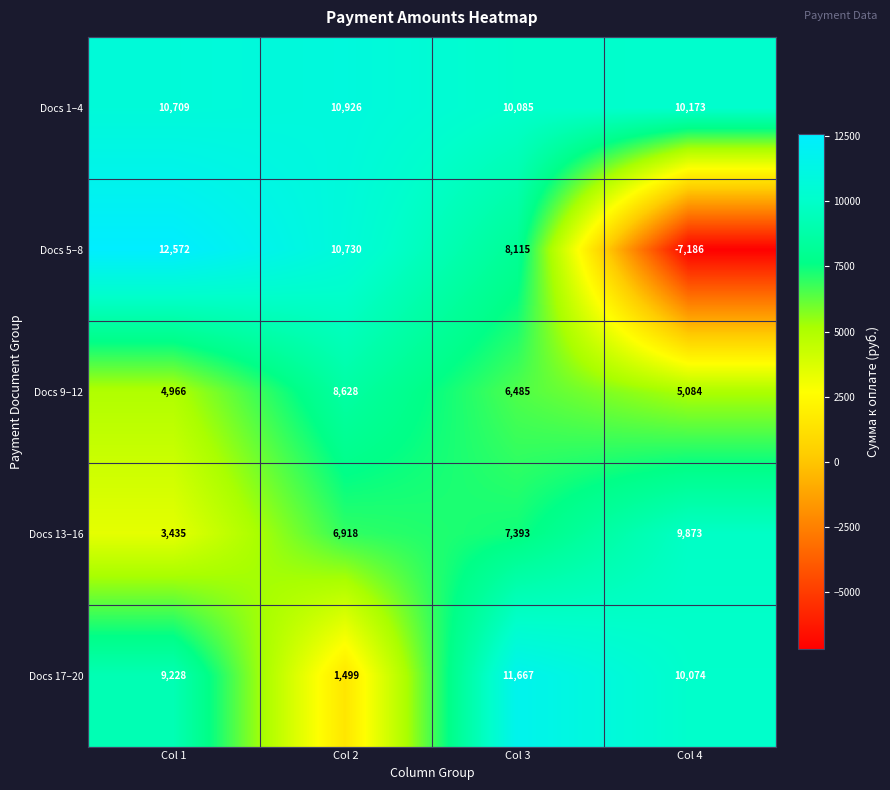

What is the sum of the Docs 9–12 values at Col 4 and Col 3?

11569